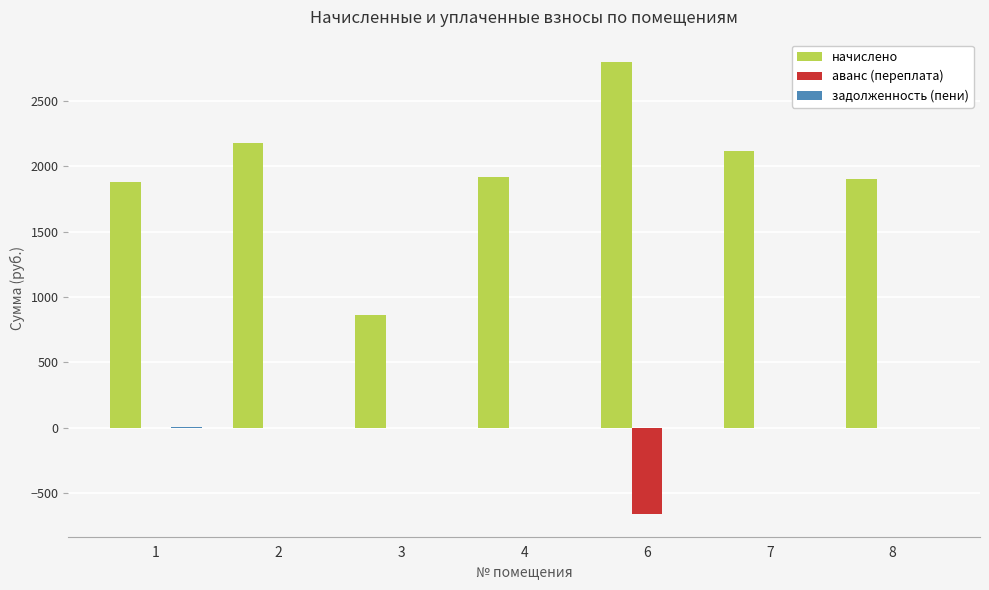

At which category does the chart reach its peak across all series?

6